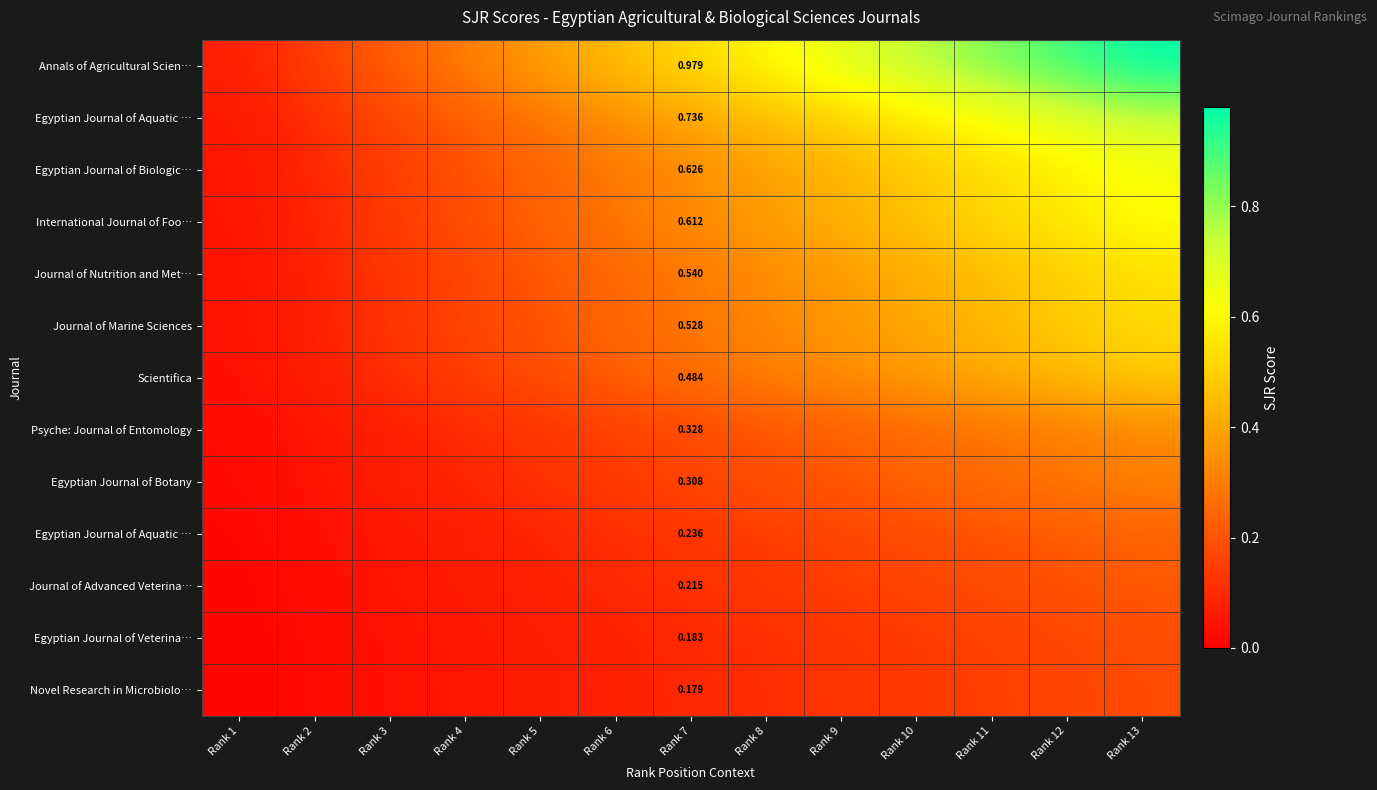

Which has a higher value, Rank 5 or Rank 7?

Rank 7